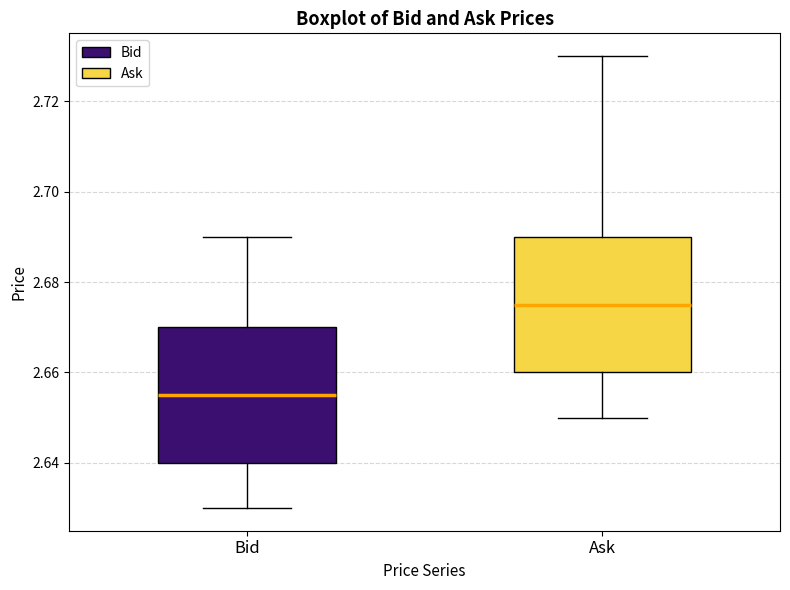

Reading left to right, read every box against the y-axis: the position of its median line, the range the box covers, and the ends of its whiskers. The values are not printed on the chart, so give them approximately, as read against the axis.

Bid: median 2.656, box 2.640 to 2.670, whiskers 2.630 to 2.690
Ask: median 2.676, box 2.660 to 2.690, whiskers 2.650 to 2.730